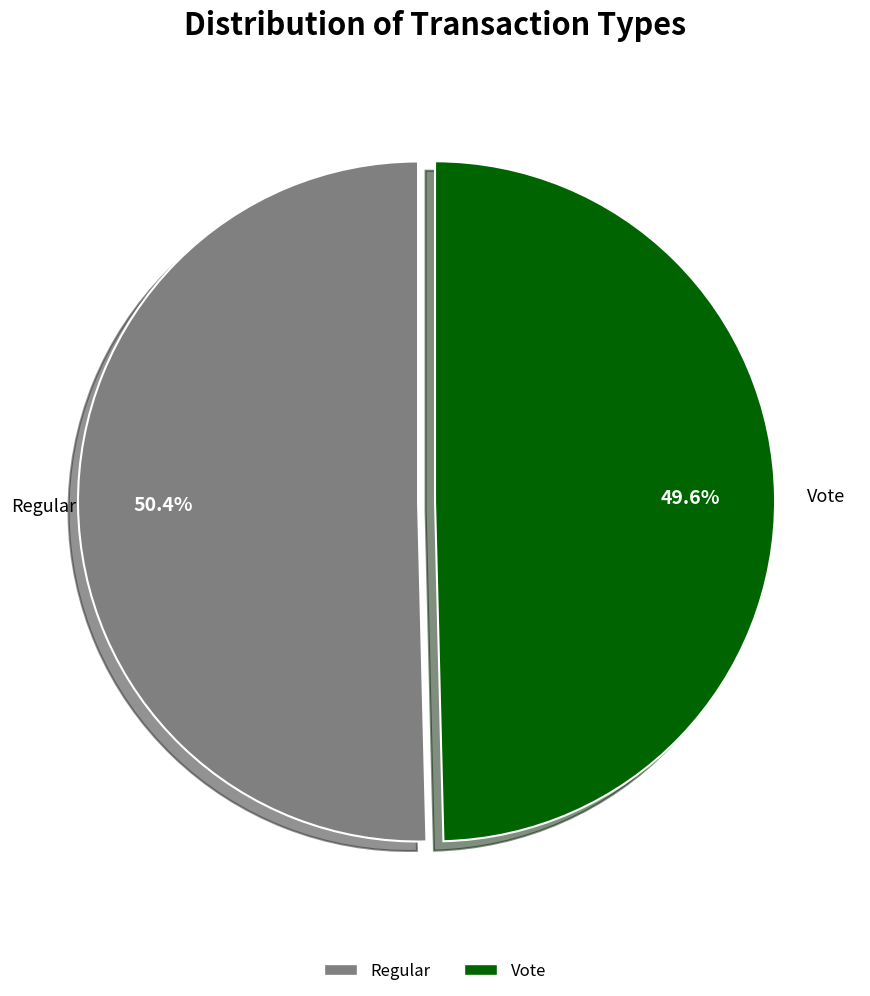

What percentage is NOT represented by Vote?

50.4%